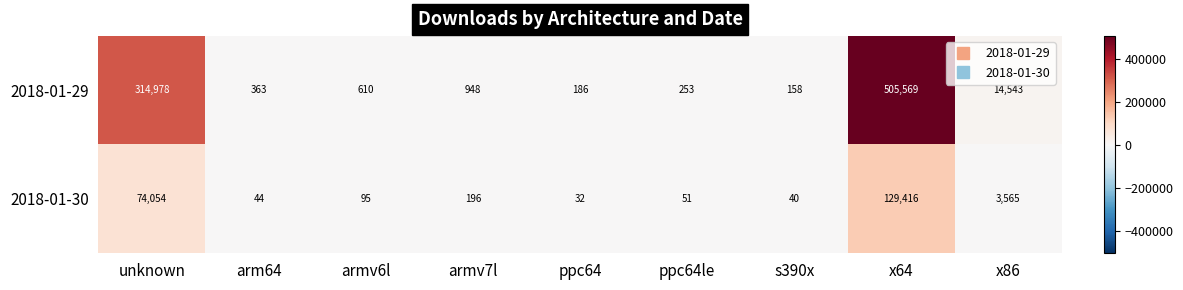

What value does the 2018-01-30 series have at unknown?

74054